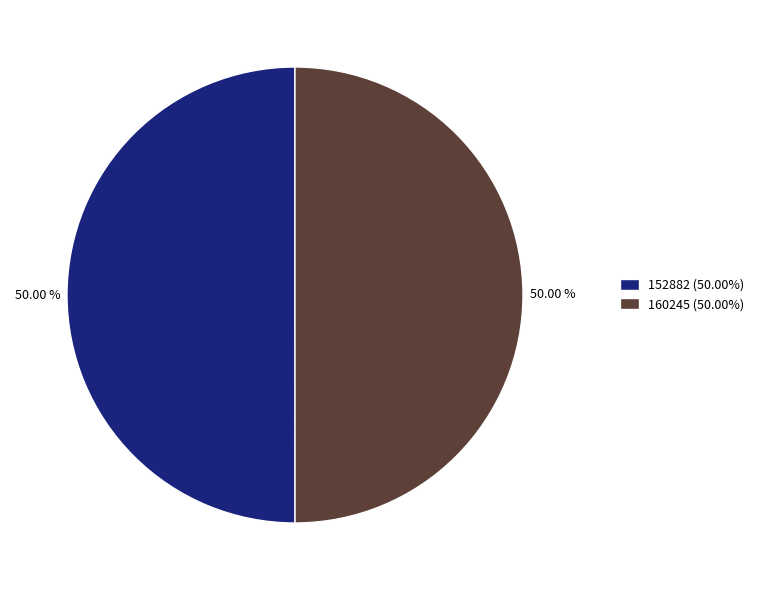

Is it true that 160245 is 41% of the pie?

False